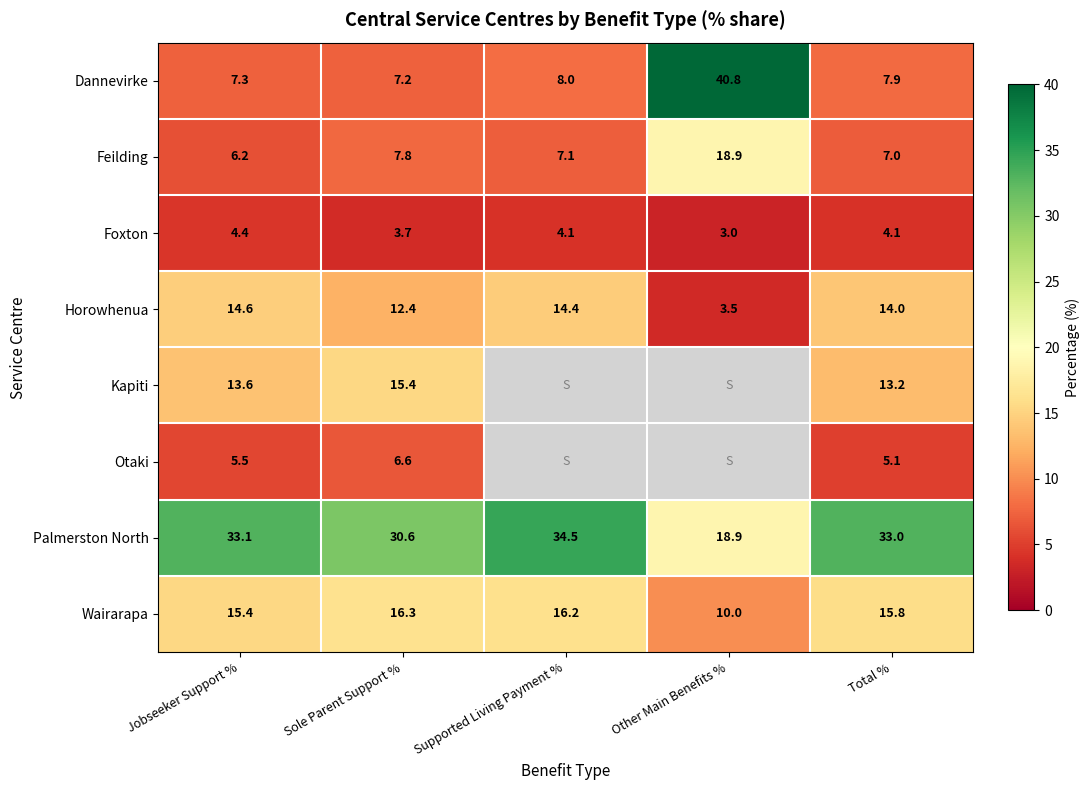

At which label does Feilding first exceed 7?

Sole Parent Support %